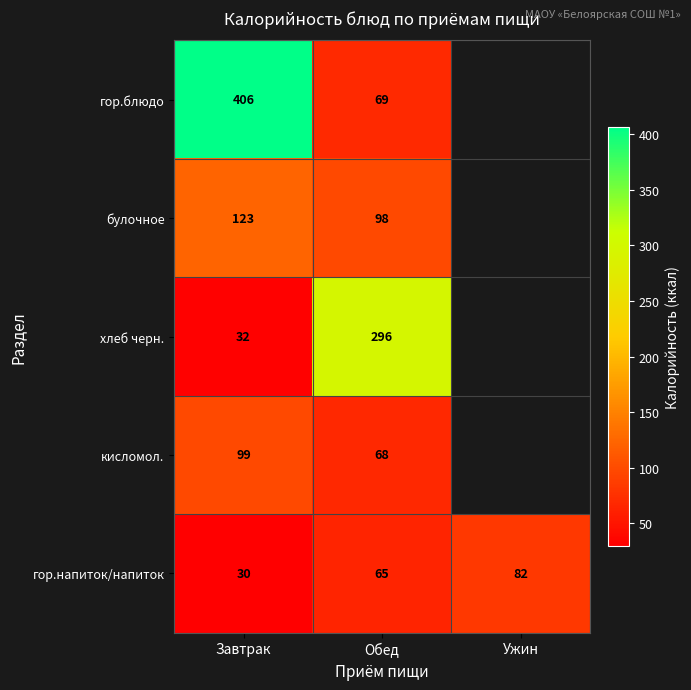

What is the total value across all series at Обед?

596